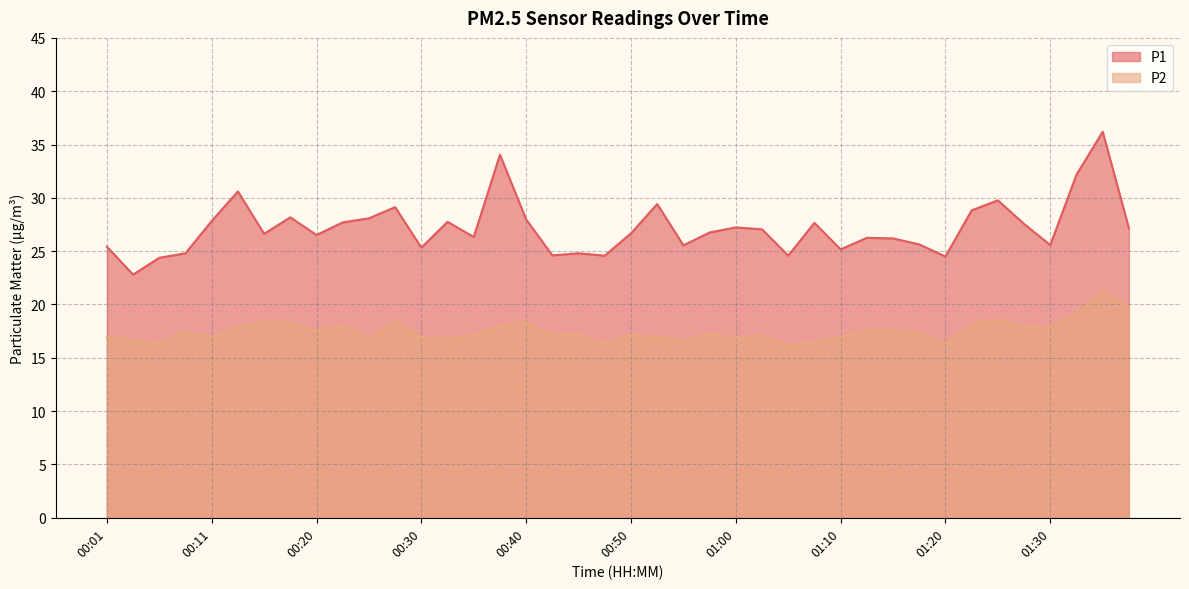

True or false: P1 and P2 cross at least once.

False